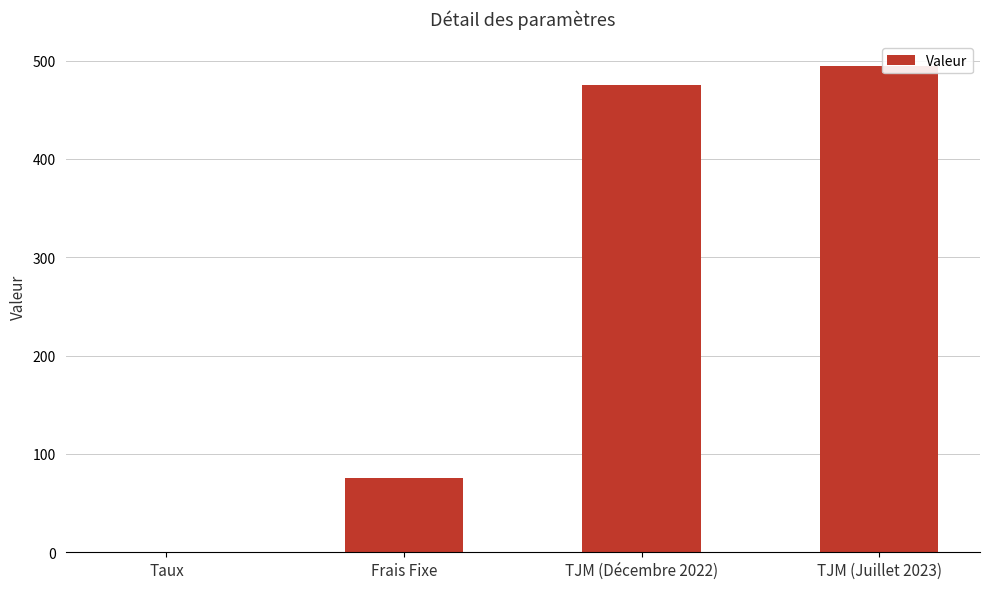

What is the sum of all values?

1045.1